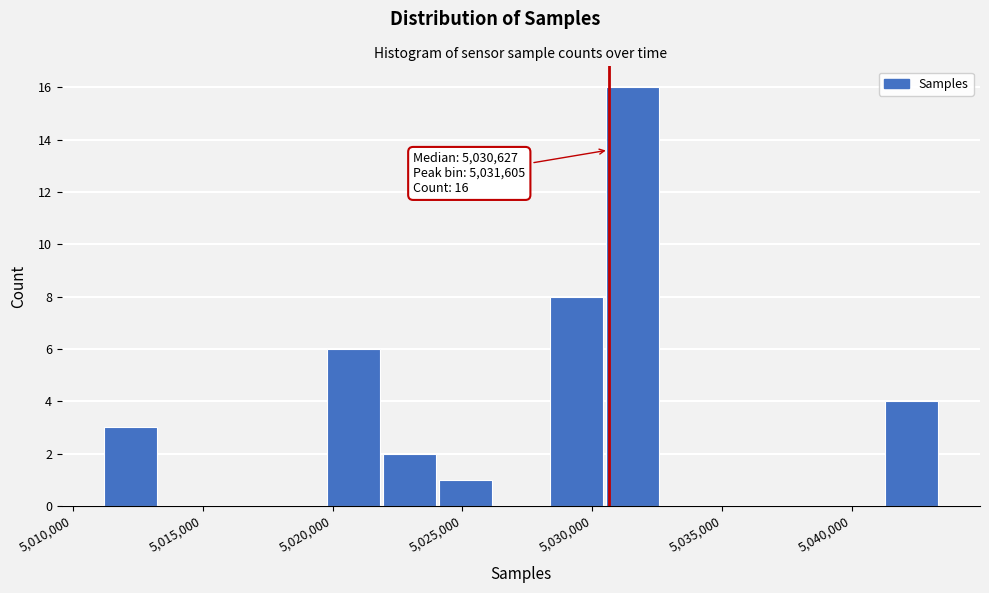

Which range on the x-axis has the tallest bar?

5030500 to 5032500